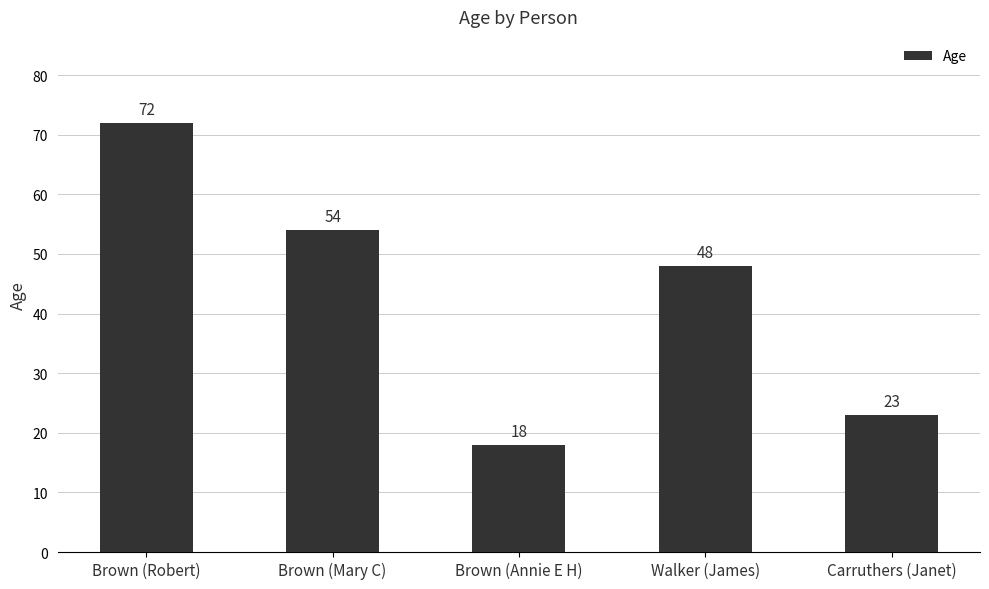

How many values are below 48?

2